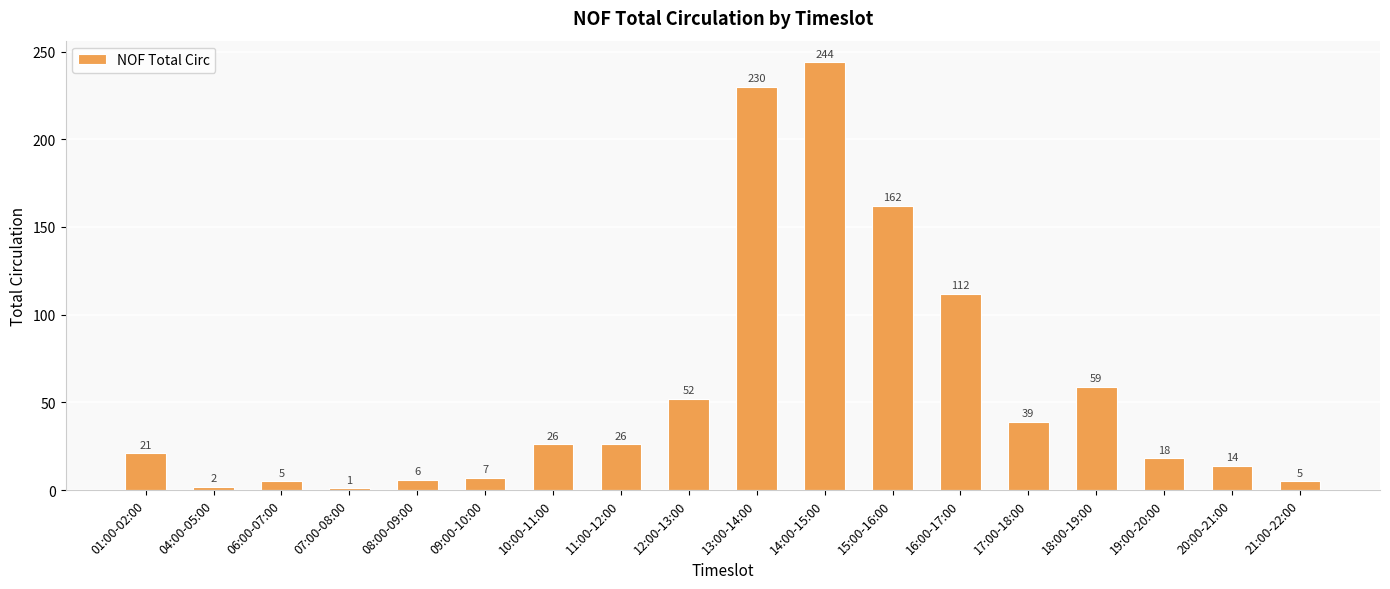

What is the average value?

57